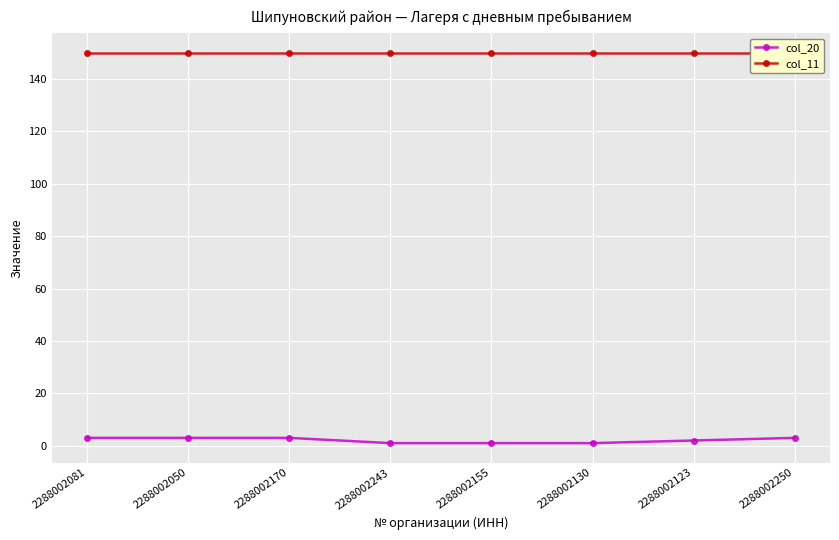

Between 2288002130 and 2288002050, which is larger?

2288002050